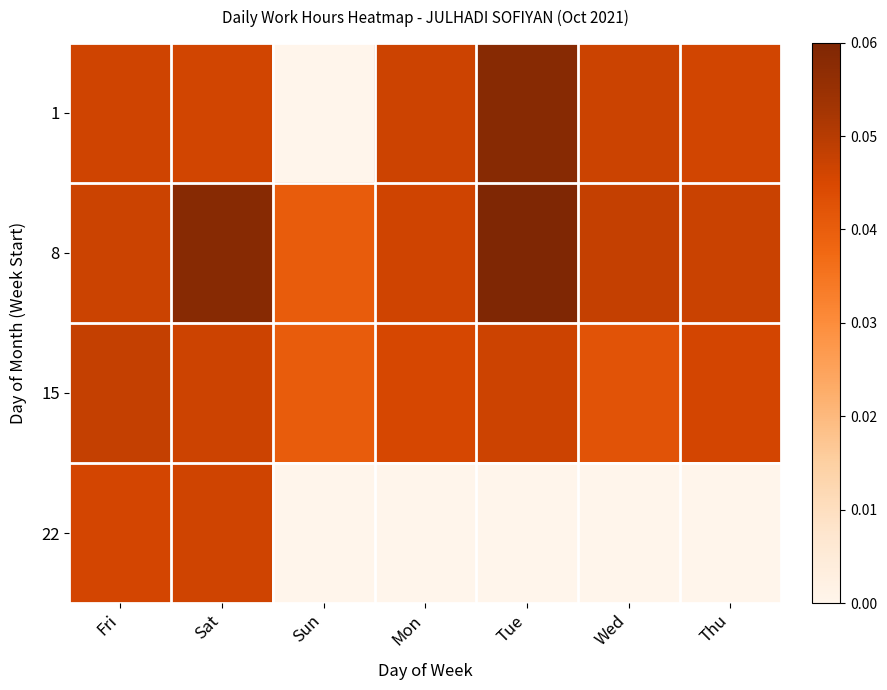

What is the total value across all series at Sat?

0.2